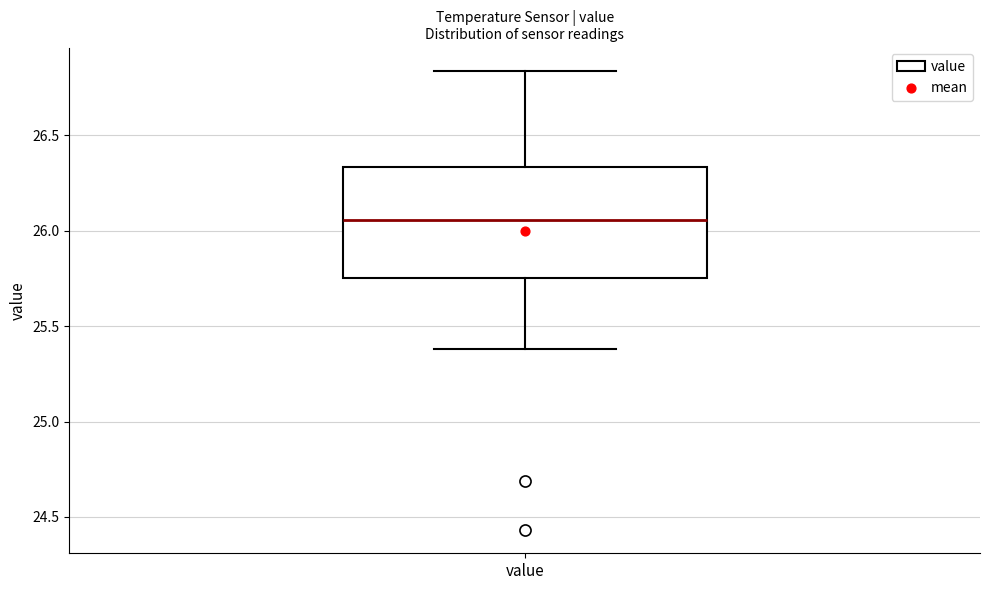

Read this box plot against the y-axis: the position of the median line, the range covered by the box, and the ends of both whiskers. The values are not printed on the chart, so give them approximately, as read against the axis.

median 26.05, box 25.75 to 26.35, whiskers 25.40 to 26.85